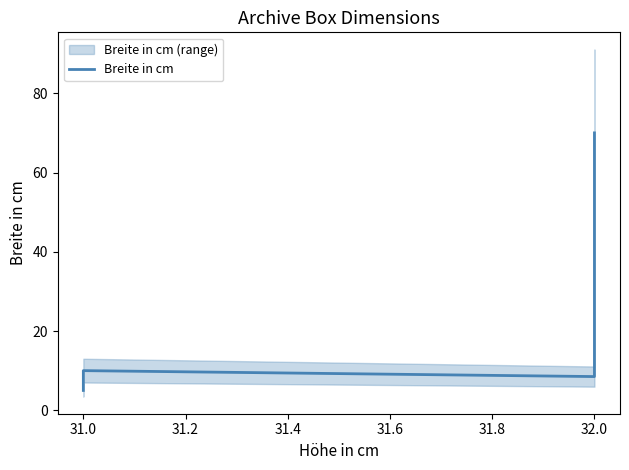

What is the change in value from 31.0 to 32.0?

+3.5